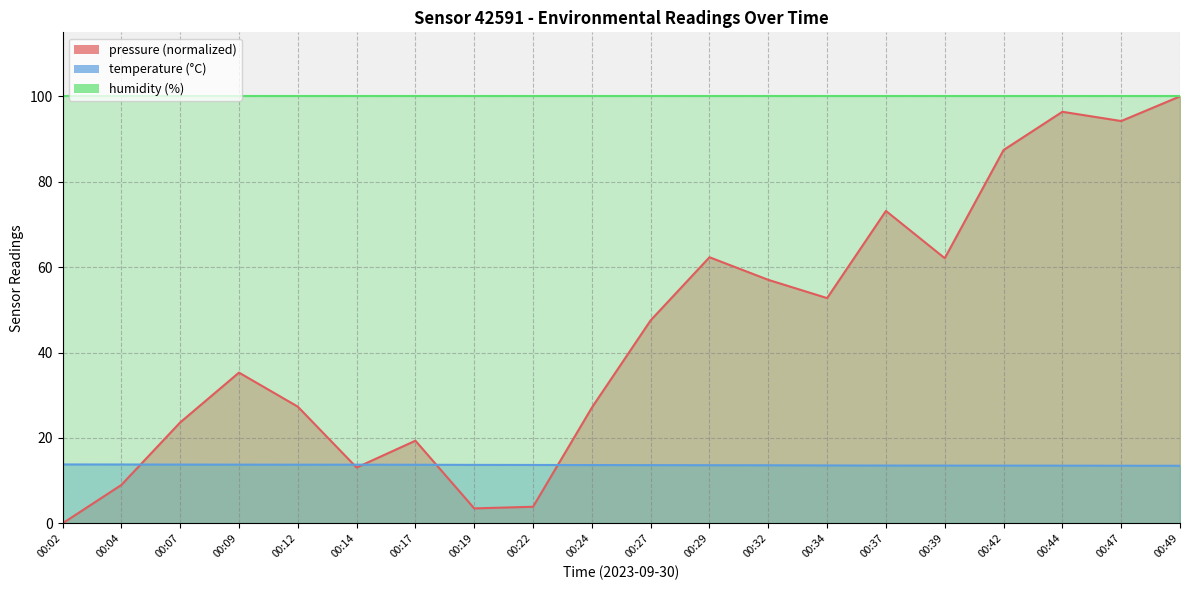

What is the lowest value of the temperature series?

13.5